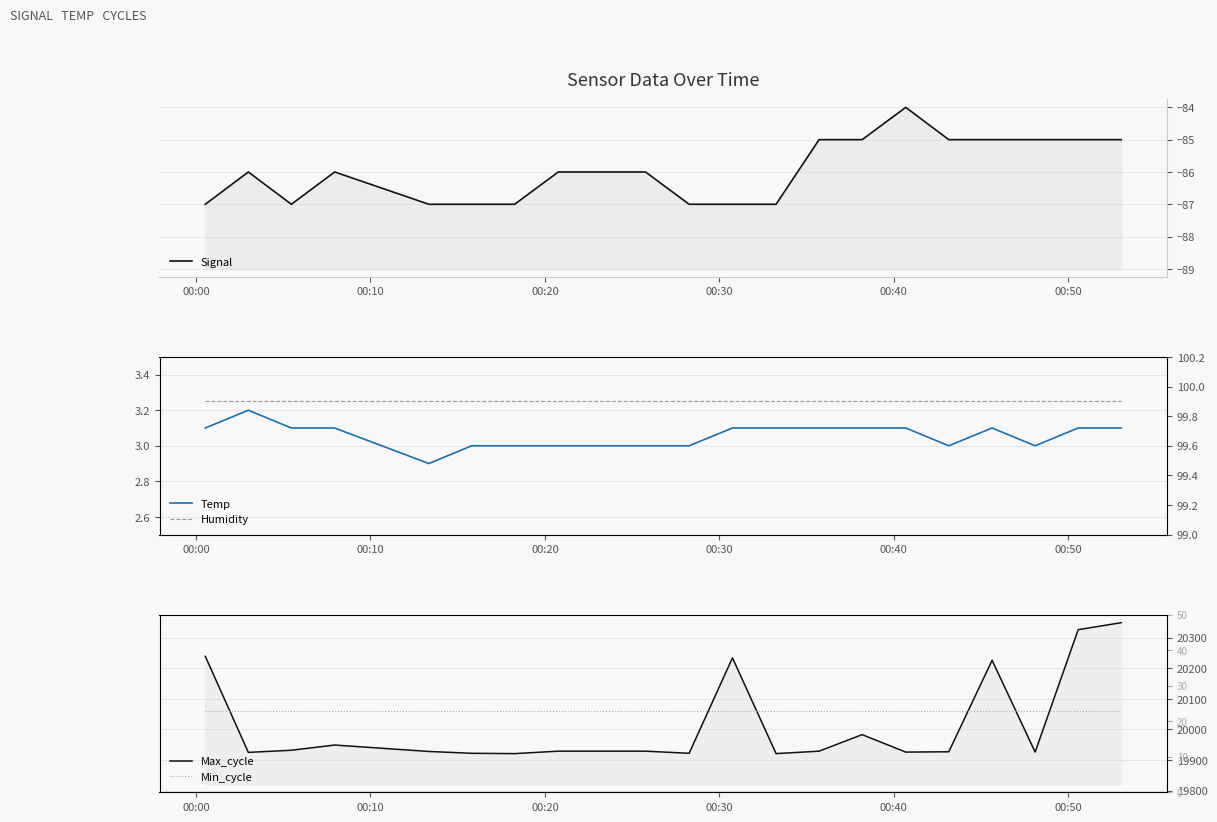

At how many categories does at least one series exceed 1222?

20